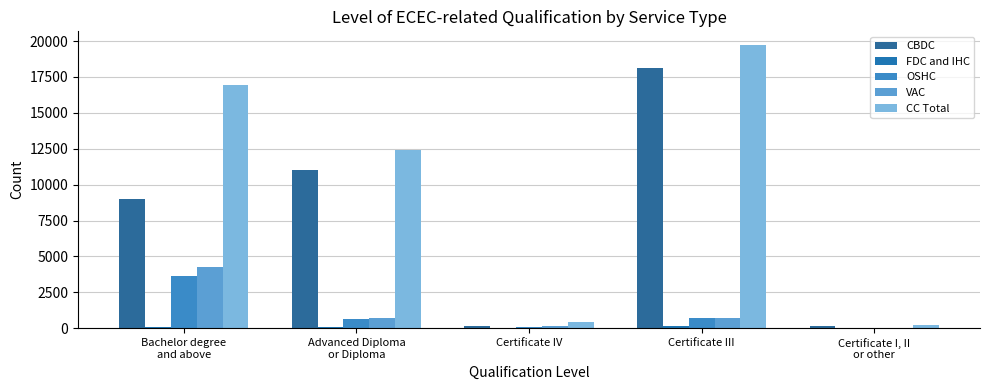

Which series has the largest total across all categories?

CC Total